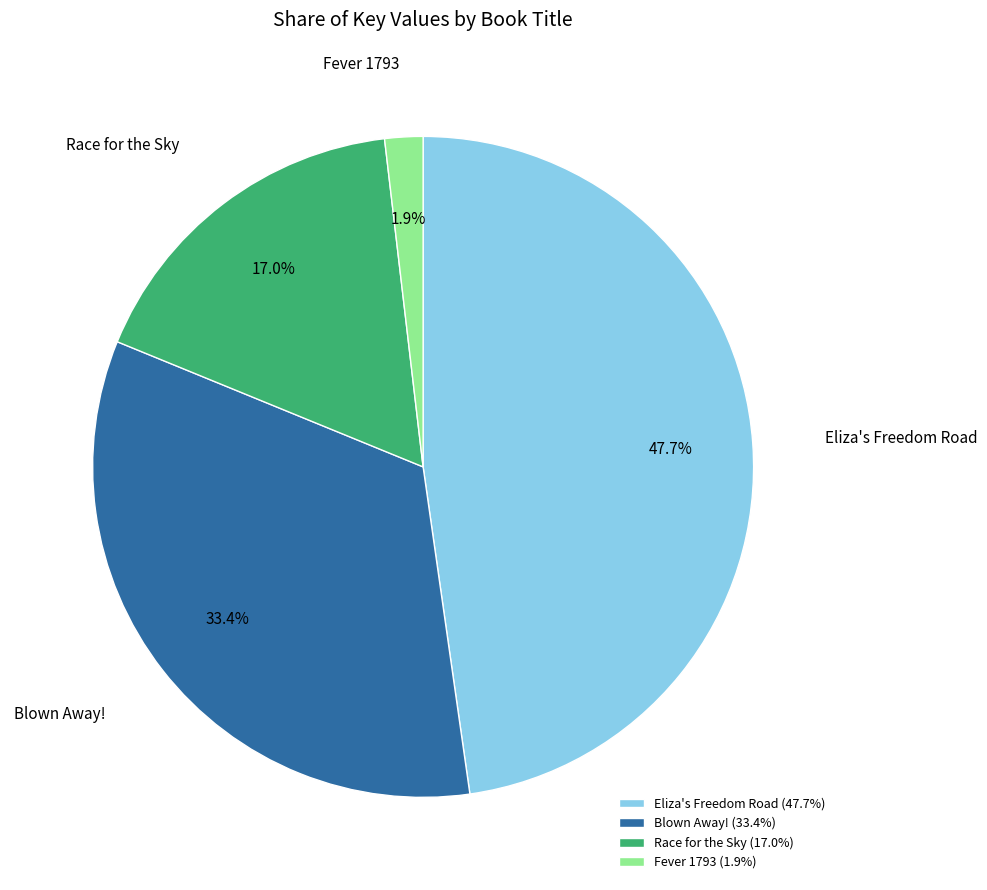

How many slices are in this pie chart?

4